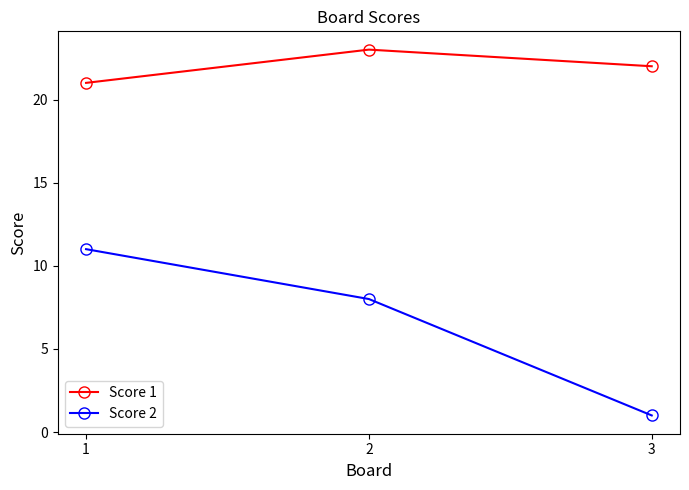

Reading left to right, transcribe all the data shown in this chart.

Score 1: 21	23	22
Score 2: 11	8	1